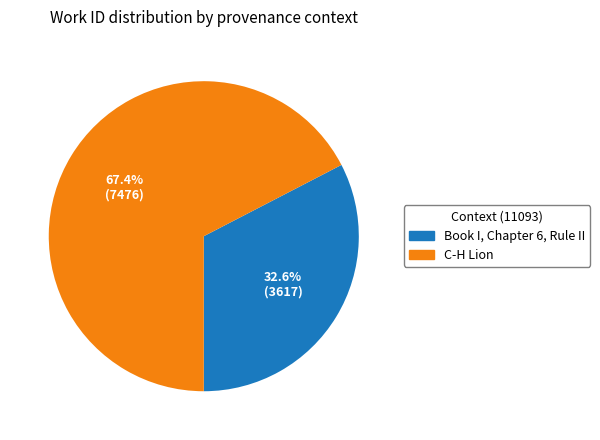

What percentage do Book I, Chapter 6, Rule II and C-H Lion together represent?

100.0%